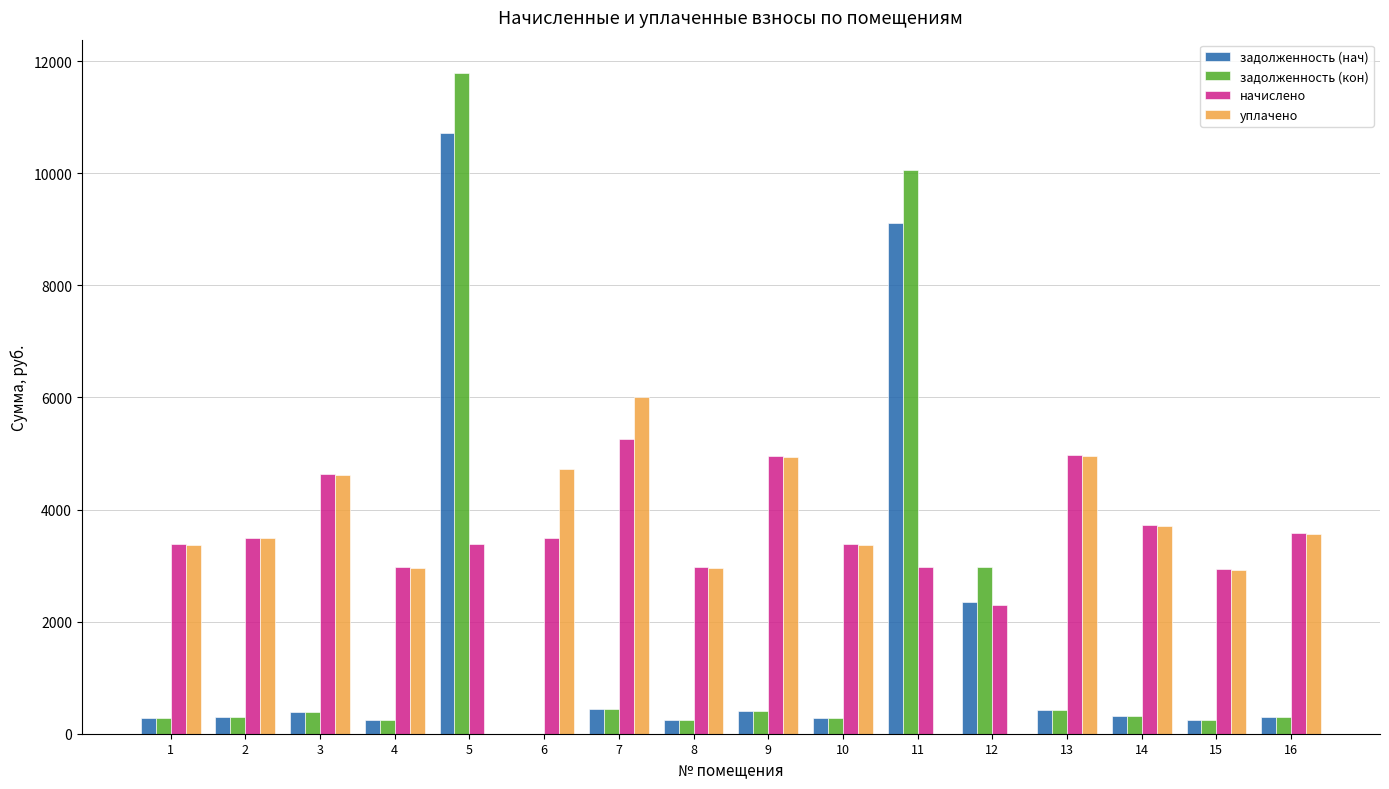

What are all the series names shown in the legend?

задолженность (нач), задолженность (кон), начислено, уплачено